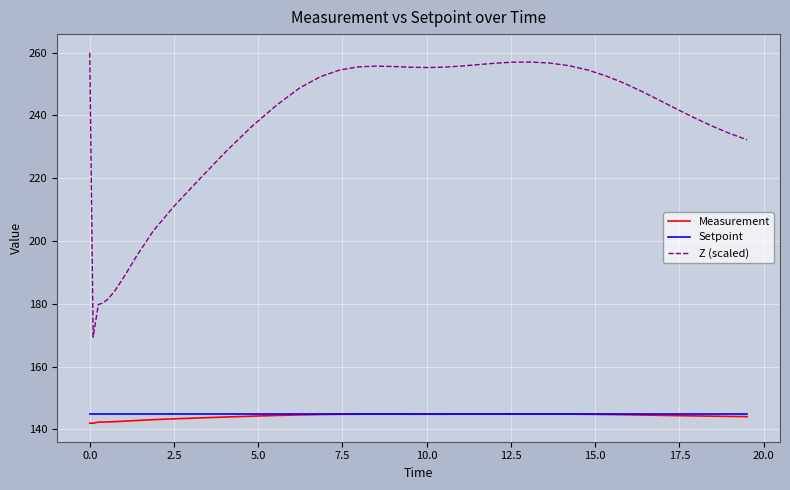

Which series has the widest spread of values?

Z (scaled)